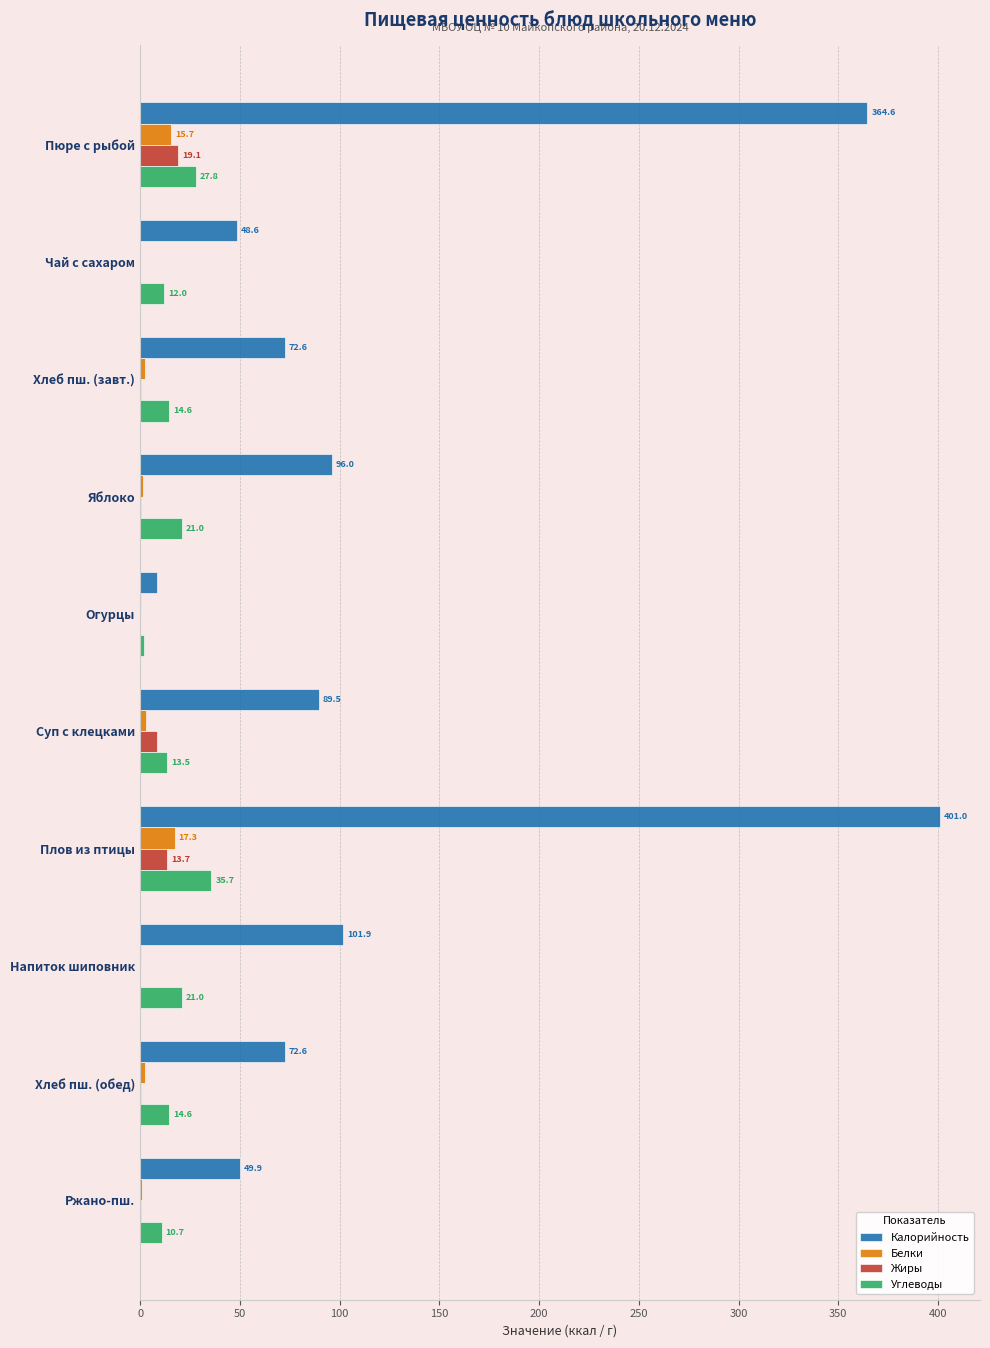

True or false: Калорийность has a value of 401.0 at Плов из птицы.

True